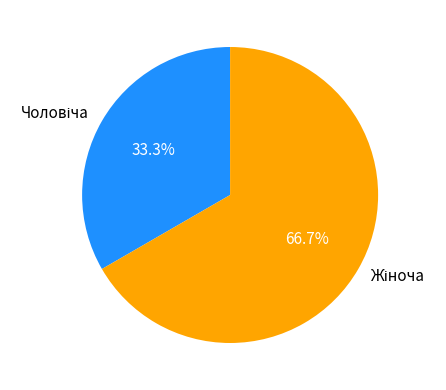

Is there any slice that represents more than half of the pie?

Yes